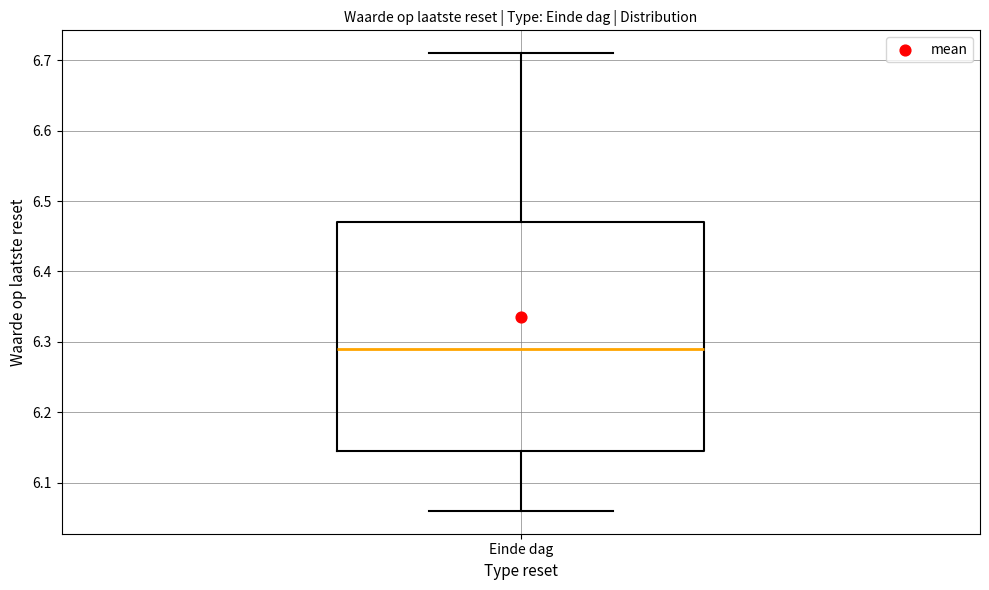

Transcribe this box plot: give where the median line is, the range the box spans, and where the two whiskers end, as read against the y-axis. The values are not printed on the chart, so give them approximately, as read against the axis.

median 6.29, box 6.15 to 6.47, whiskers 6.06 to 6.71